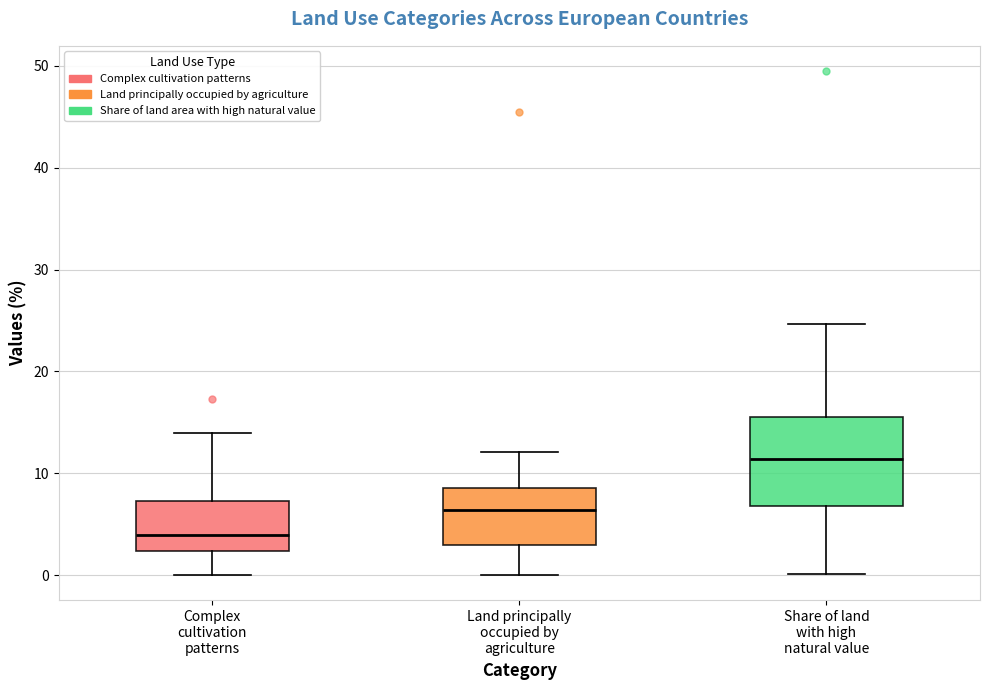

Reading left to right, transcribe this box plot: for each box, give where its median line is, the range the box spans, and where its two whiskers end, as read against the y-axis. The values are not printed on the chart, so give them approximately, as read against the axis.

Complex cultivation patterns: median 4, box 2 to 7, whiskers 0 to 14
Land principally occupied by agriculture: median 6, box 3 to 9, whiskers 0 to 12
Share of land with high natural value: median 11, box 7 to 16, whiskers 0 to 25